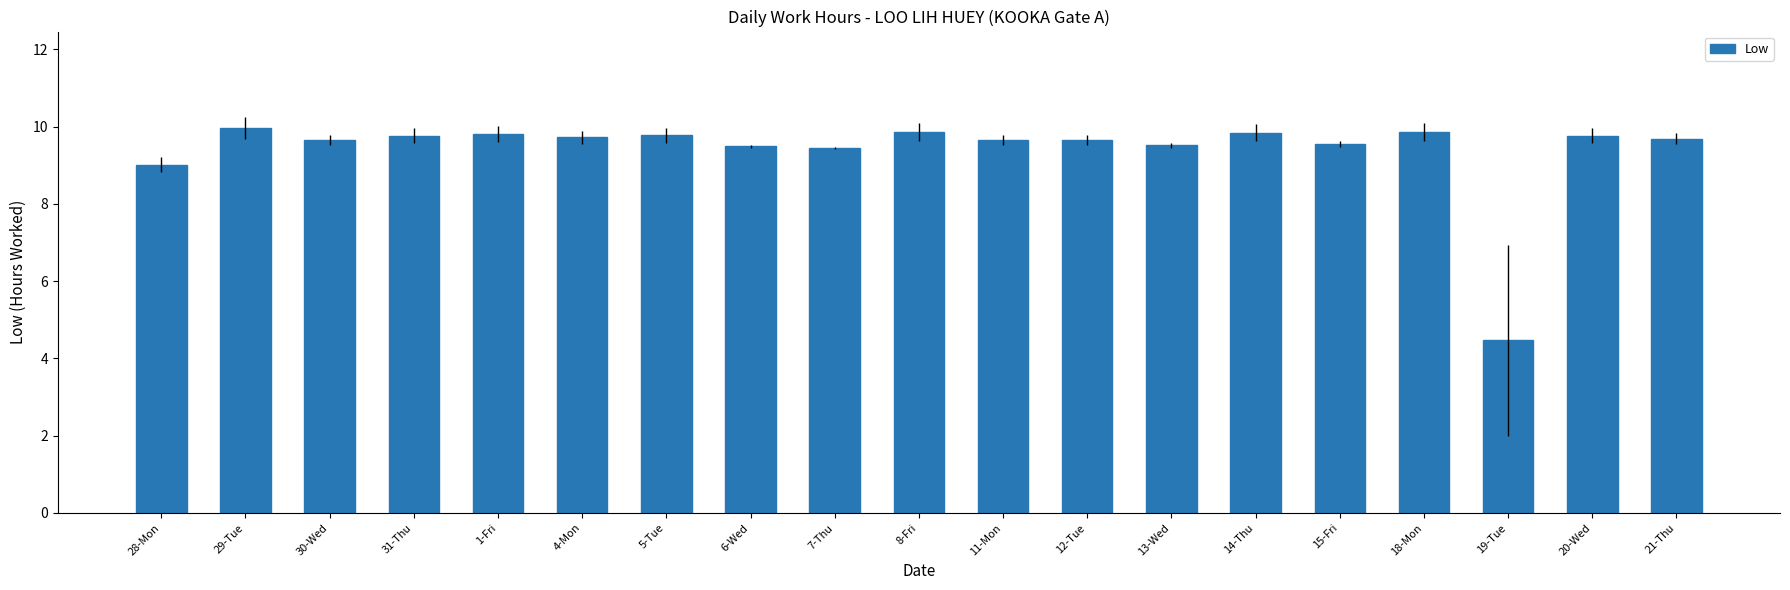

What is the smallest value displayed?

4.5